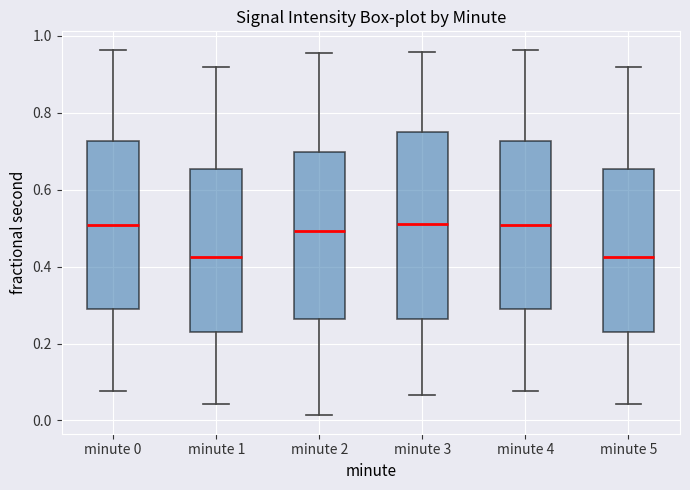

Reading left to right, transcribe this box plot: for each box, give where its median line is, the range the box spans, and where its two whiskers end, as read against the y-axis. The values are not printed on the chart, so give them approximately, as read against the axis.

minute 0: median 0.50, box 0.28 to 0.72, whiskers 0.08 to 0.96
minute 1: median 0.42, box 0.24 to 0.66, whiskers 0.04 to 0.92
minute 2: median 0.50, box 0.26 to 0.70, whiskers 0.02 to 0.96
minute 3: median 0.52, box 0.26 to 0.74, whiskers 0.06 to 0.96
minute 4: median 0.50, box 0.28 to 0.72, whiskers 0.08 to 0.96
minute 5: median 0.42, box 0.24 to 0.66, whiskers 0.04 to 0.92